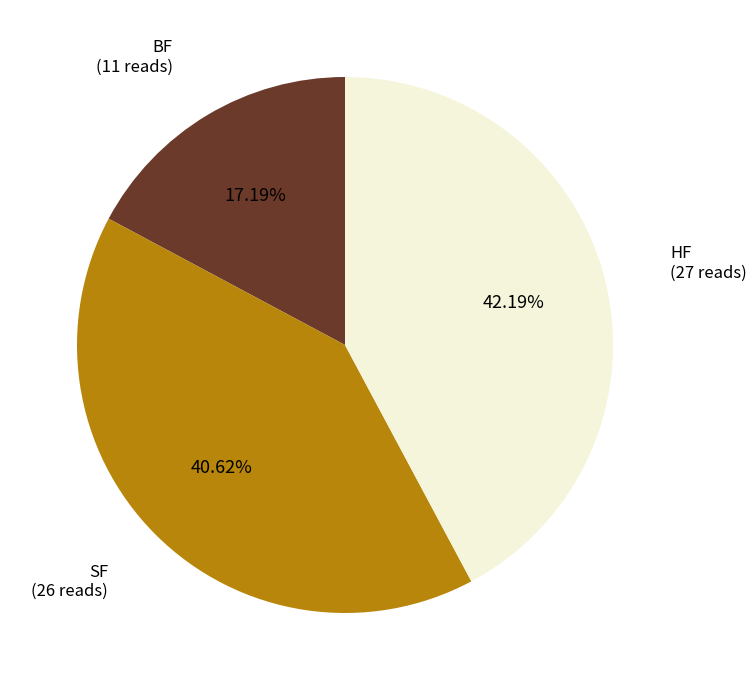

Does any single category account for the majority?

No